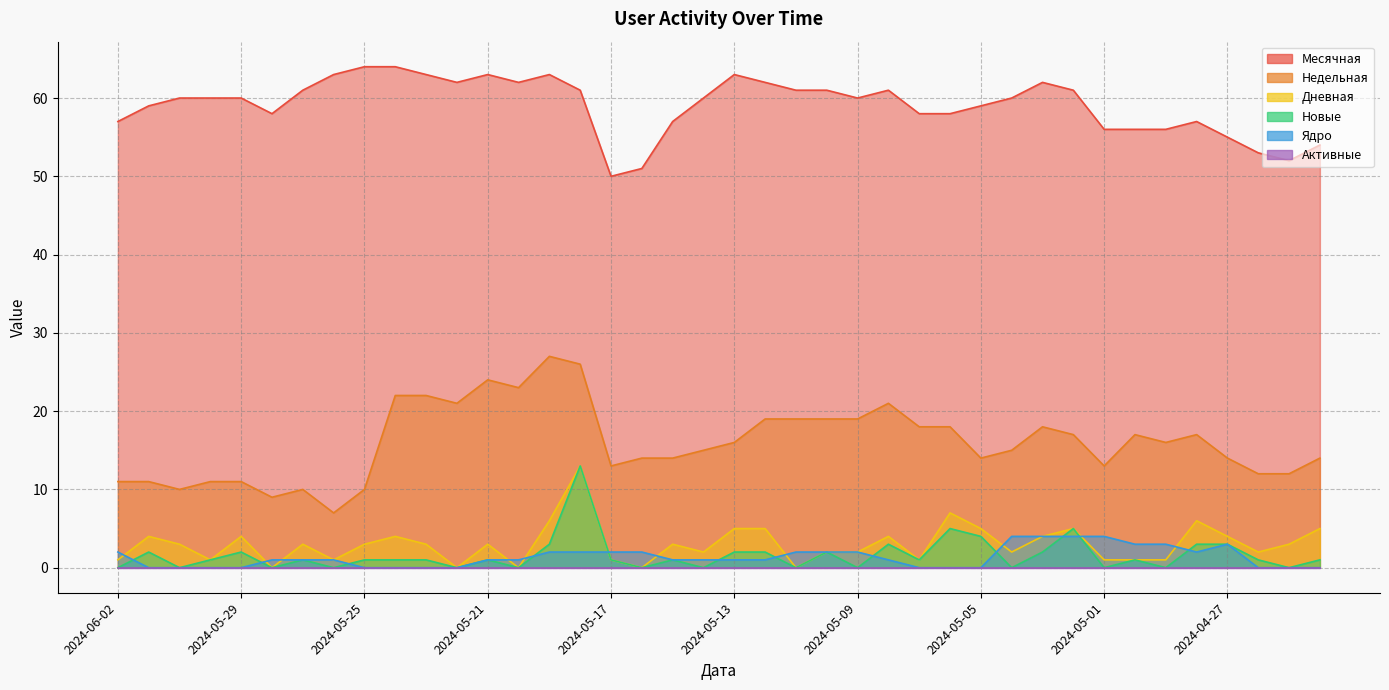

Reading right to left, list all the values displayed in this chart.

Месячная: 54	52	53	55	57	56	56	56	61	62	60	59	58	58	61	60	61	61	62	63	60	57	51	50	61	63	62	63	62	63	64	64	63	61	58	60	60	60	59	57
Недельная: 14	12	12	14	17	16	17	13	17	18	15	14	18	18	21	19	19	19	19	16	15	14	14	13	26	27	23	24	21	22	22	10	7	10	9	11	11	10	11	11
Дневная: 5	3	2	4	6	1	1	1	5	4	2	5	7	1	4	2	2	0	5	5	2	3	0	1	13	6	0	3	0	3	4	3	1	3	0	4	1	3	4	1
Новые: 1	0	1	3	3	0	1	0	5	2	0	4	5	1	3	0	2	0	2	2	0	1	0	1	13	3	0	1	0	1	1	1	0	1	0	2	1	0	2	0
Ядро: 0	0	0	3	2	3	3	4	4	4	4	0	0	0	1	2	2	2	1	1	1	1	2	2	2	2	1	1	0	0	0	0	1	1	1	0	0	0	0	2